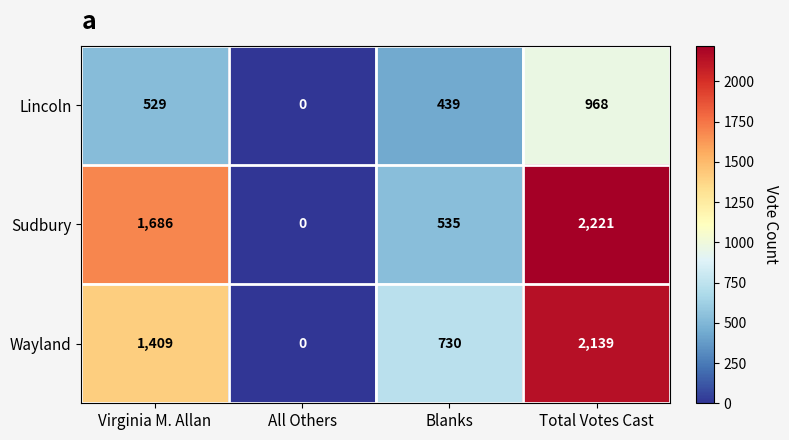

What is the difference between the maximum and second lowest values in the Lincoln series?

529